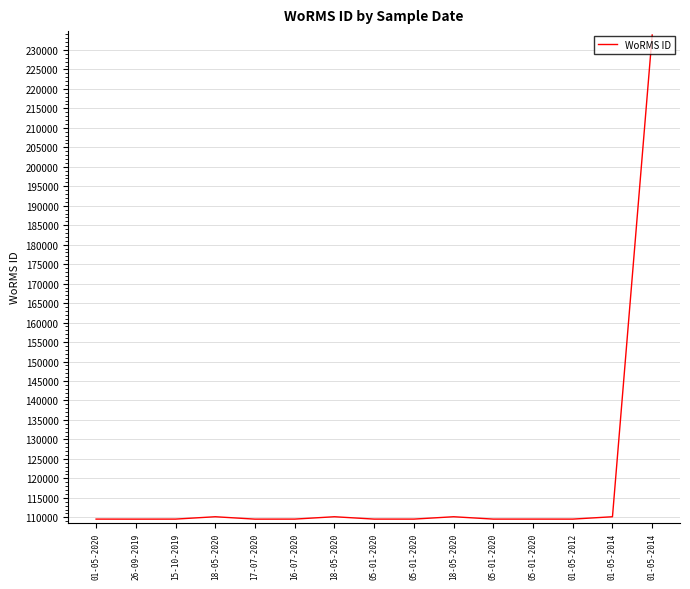

List the labels in order of value, largest first.

01-05-2014, 18-05-2020, 18-05-2020, 18-05-2020, 01-05-2014, 01-05-2020, 15-10-2019, 16-07-2020, 05-01-2020, 05-01-2020, 05-01-2020, 05-01-2020, 01-05-2012, 26-09-2019, 17-07-2020